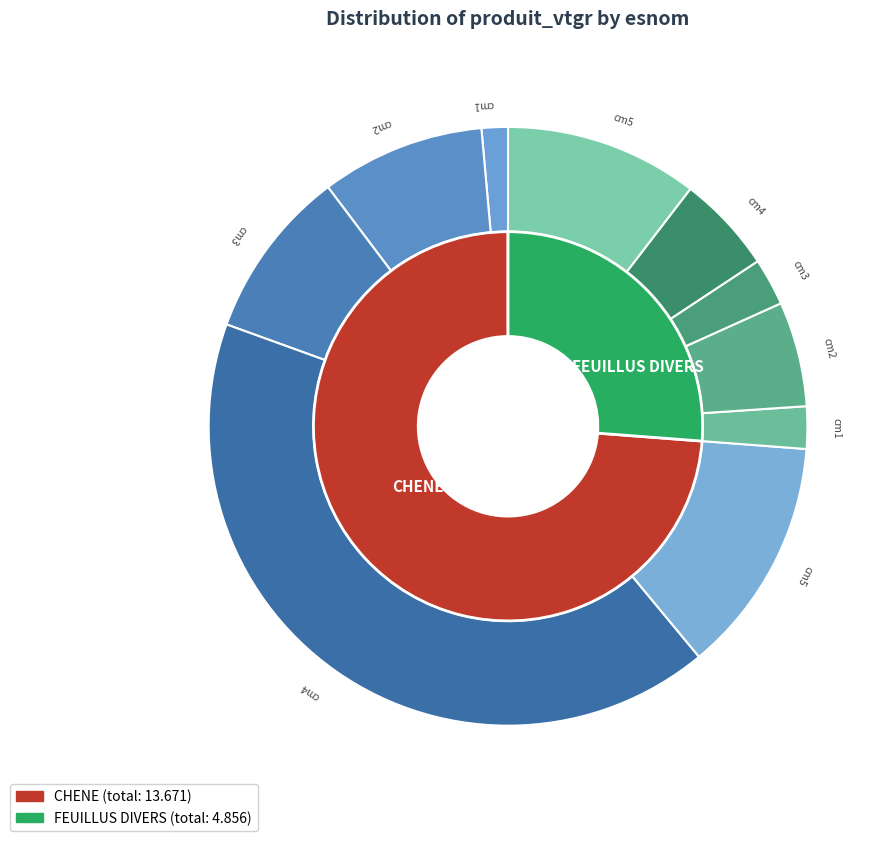

Which series changed the most between 3 and 4?

CHENE